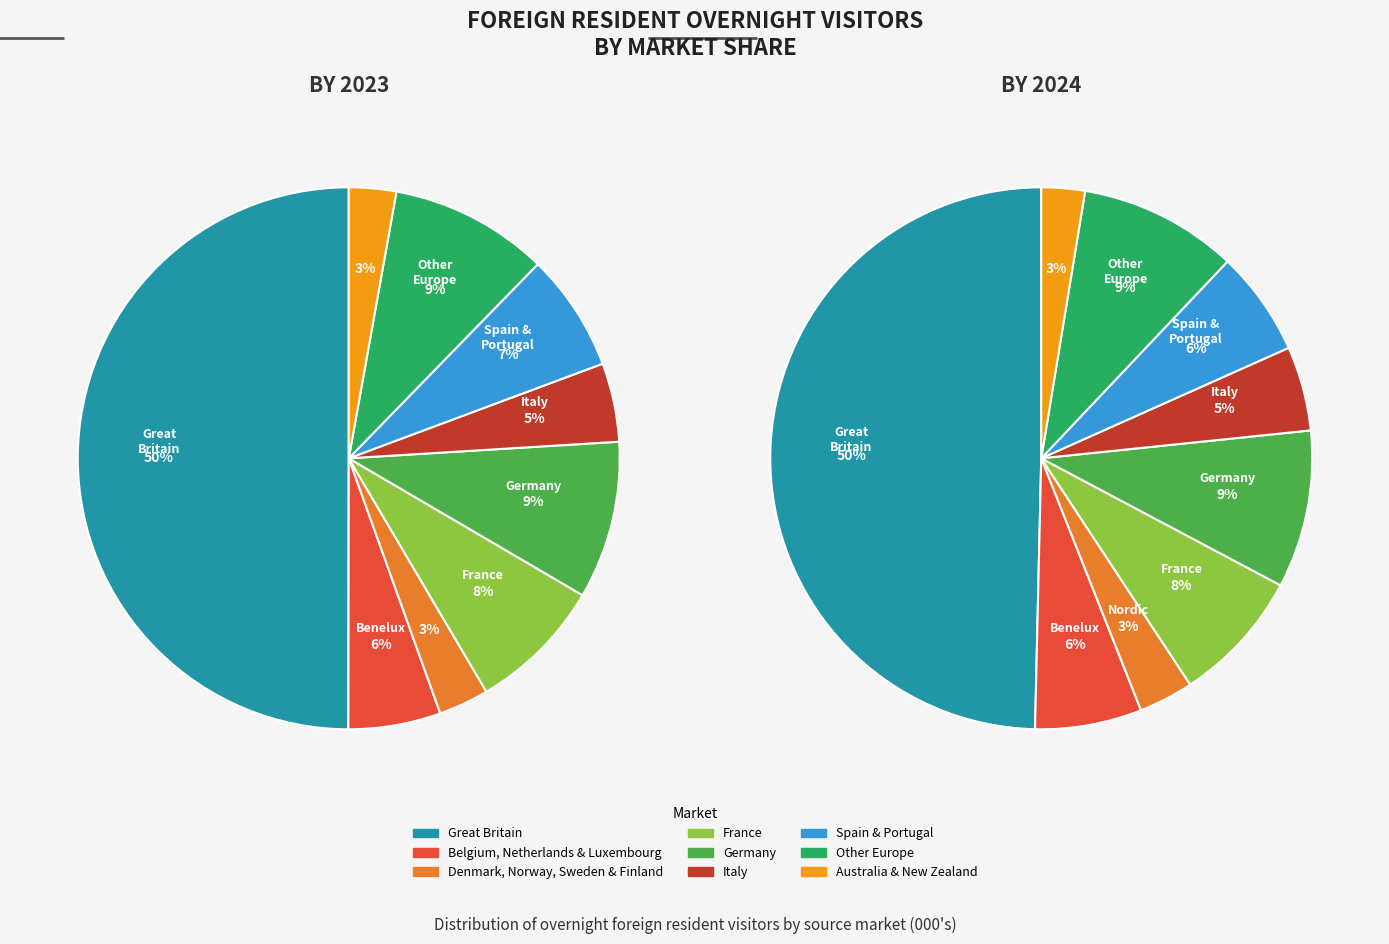

How much of the chart is everything except Great Britain?

50.0%